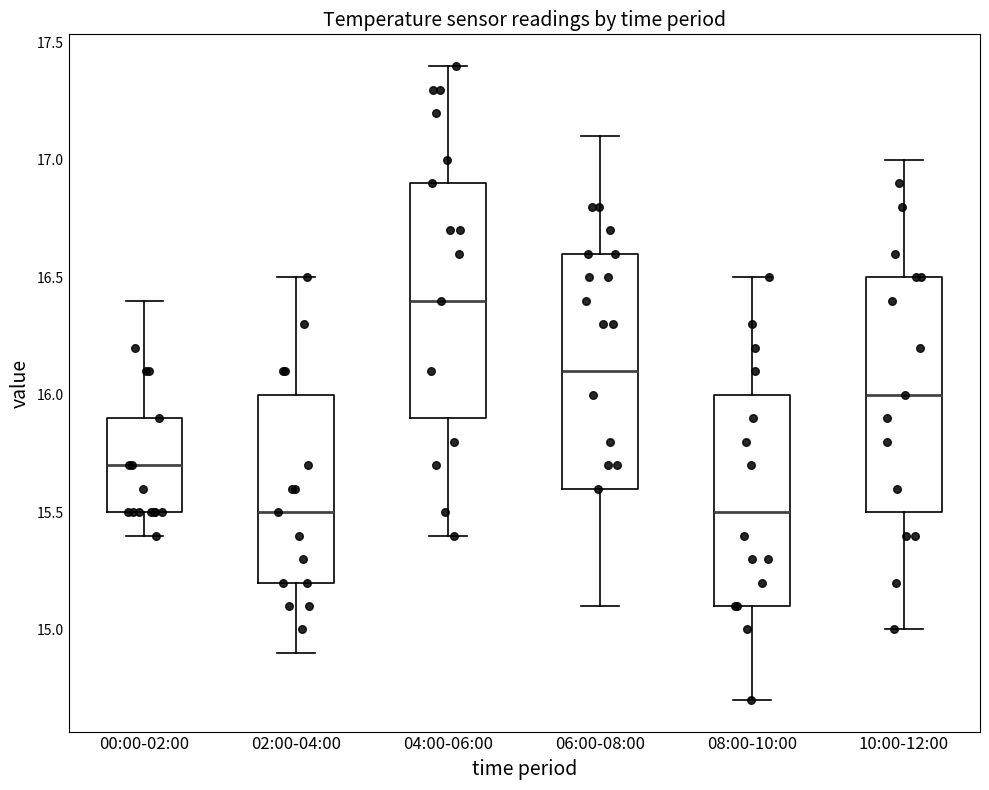

Where is the lower edge of the box for 06:00-08:00 on the y-axis? The values are not printed on the chart, so give them approximately, as read against the axis.

15.6